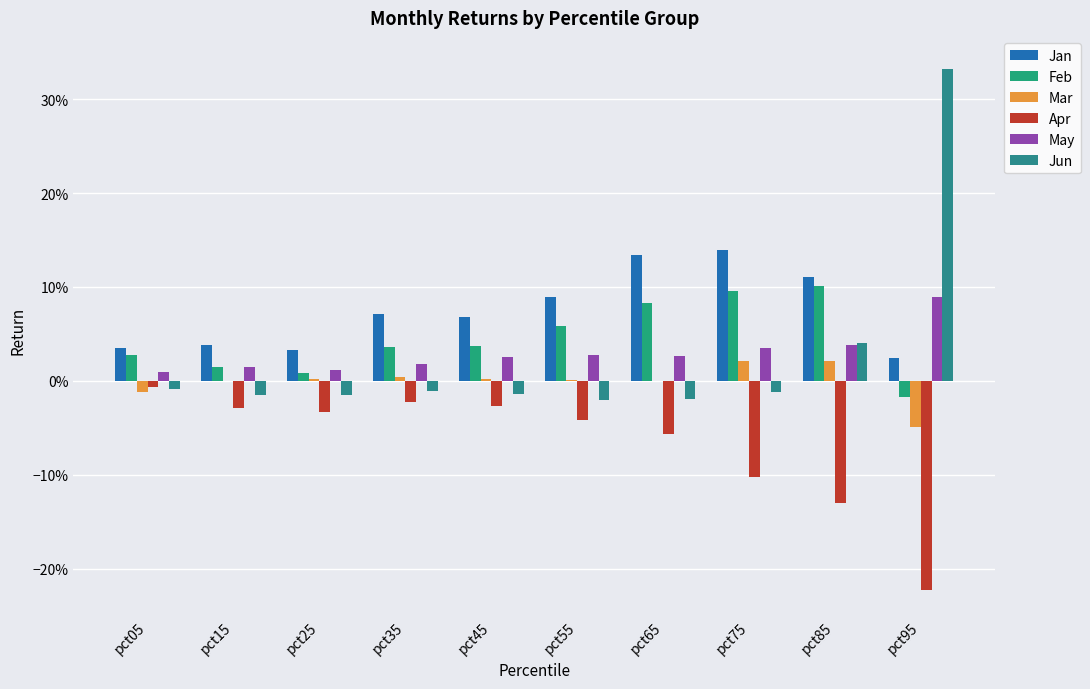

Does the chart contain stacked bars?

No